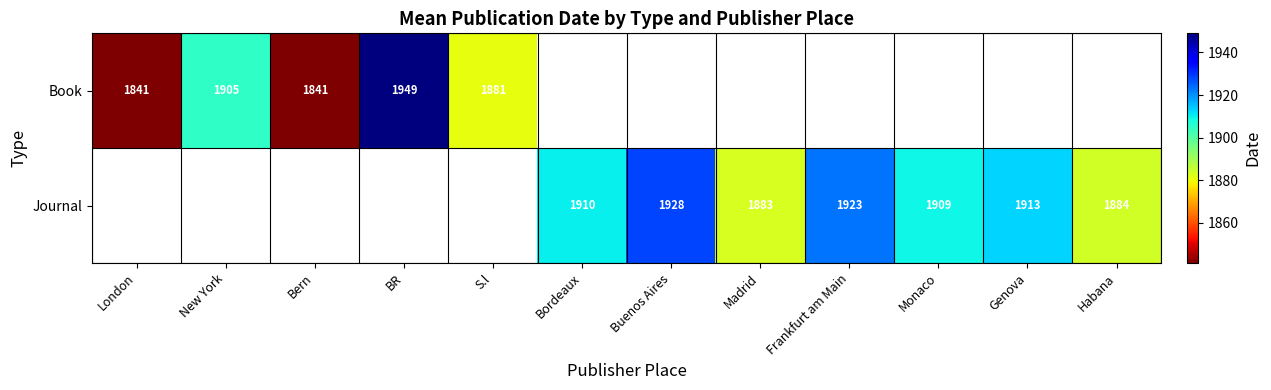

Is it true that Journal equals 3053 at Frankfurt am Main?

False